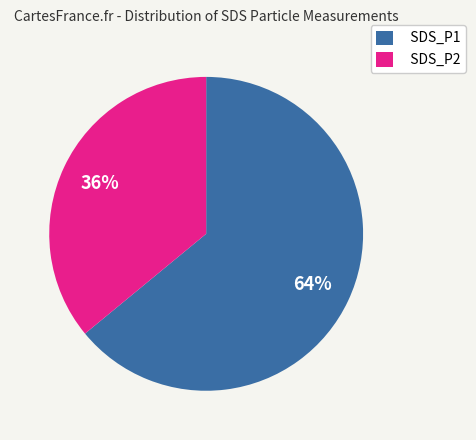

True or false: SDS_P1 accounts for 64% of the total.

True